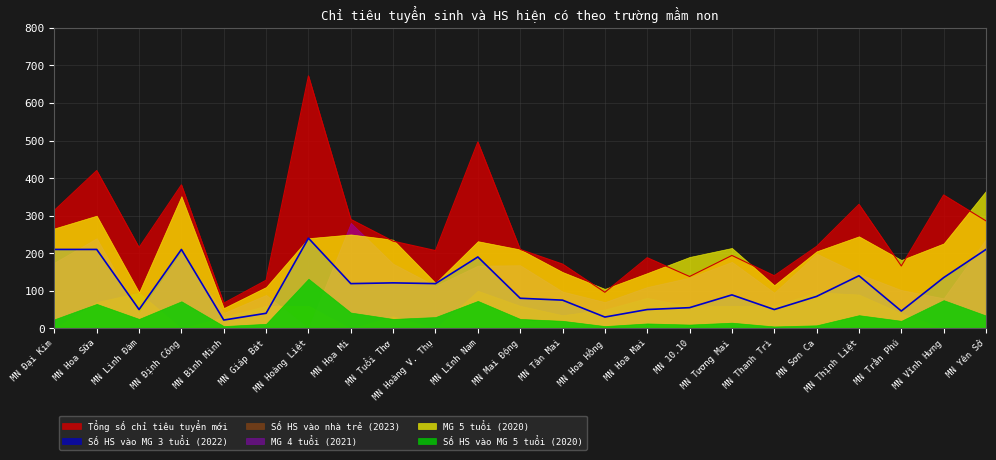

Which series changed the most between MN 10.10 and MN Thịnh Liệt?

Tổng số chỉ tiêu tuyển mới